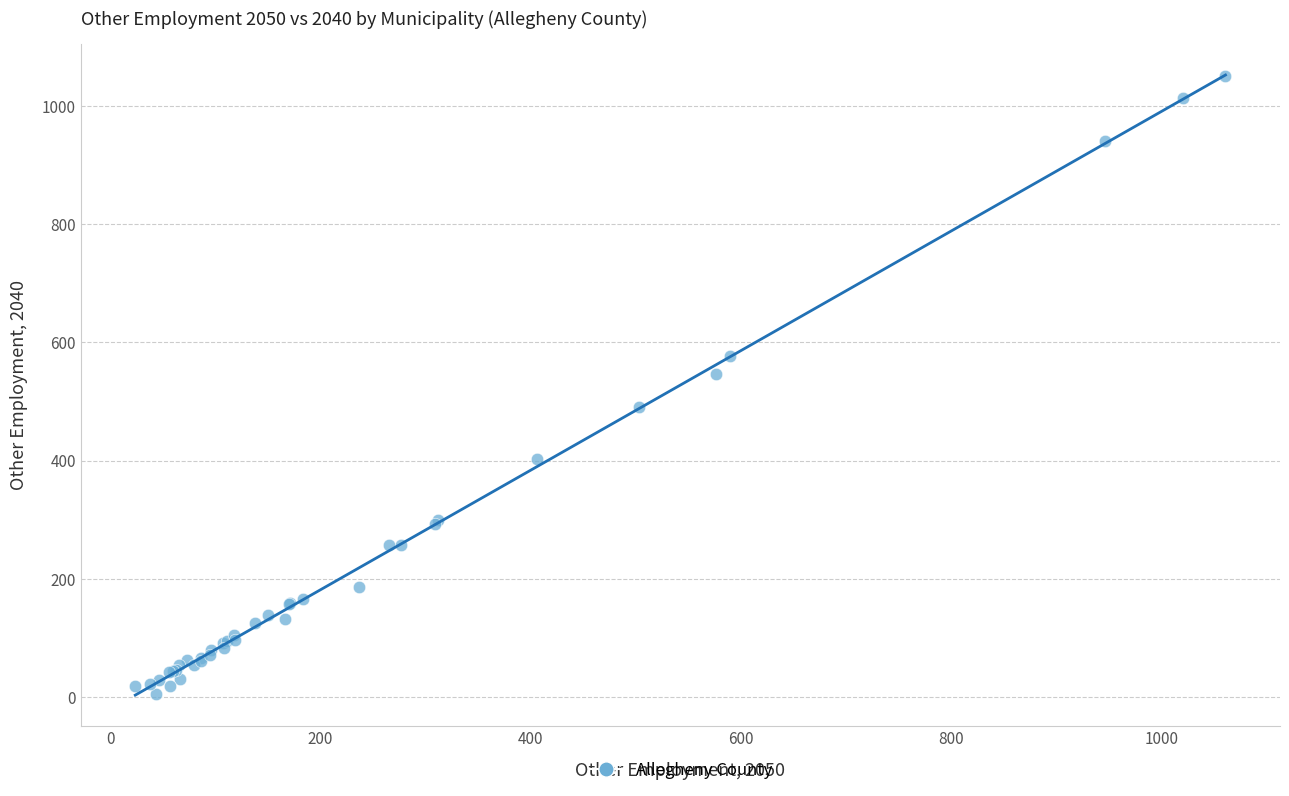

What Y value in the scatter plot is closest to 528?

546